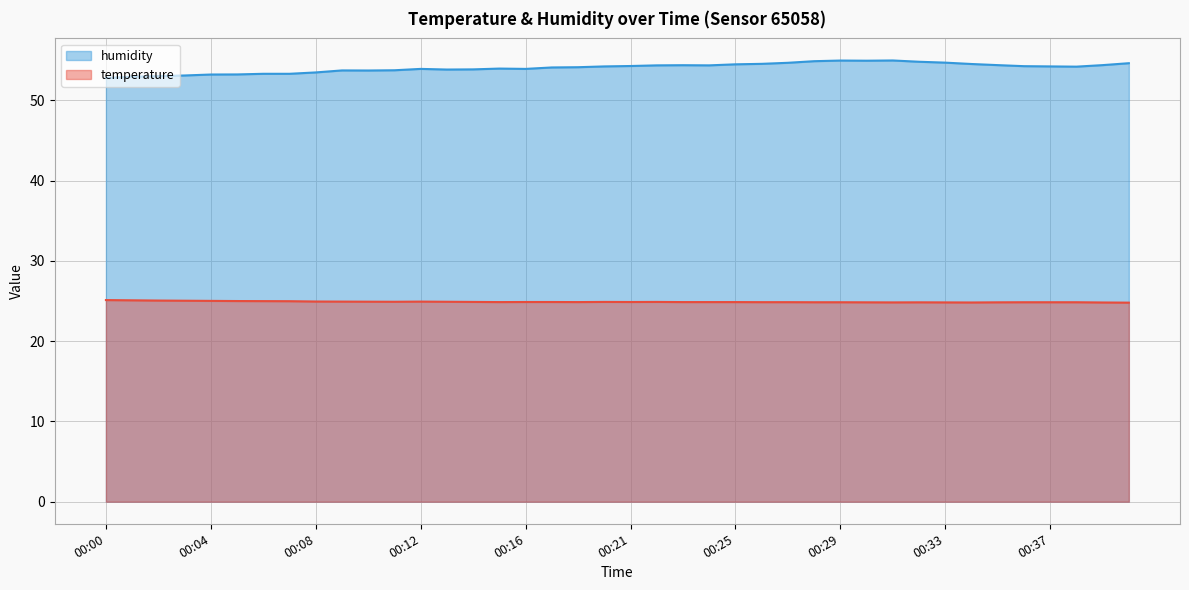

Is the value of humidity at 00:02 greater than the value of temperature at 00:23?

Yes